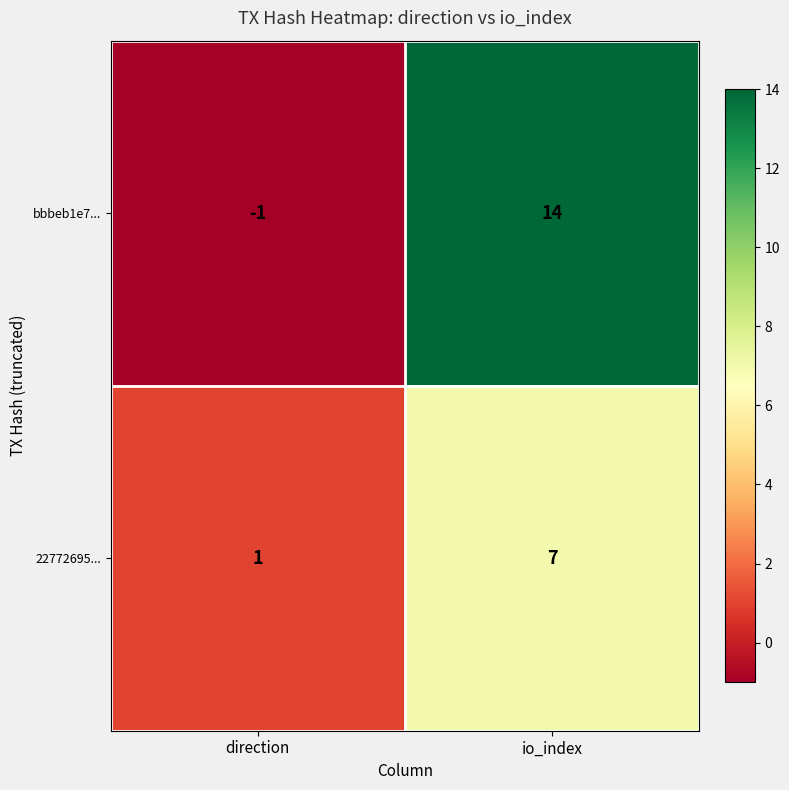

The value of 22772695... at direction is 1. True or false?

True